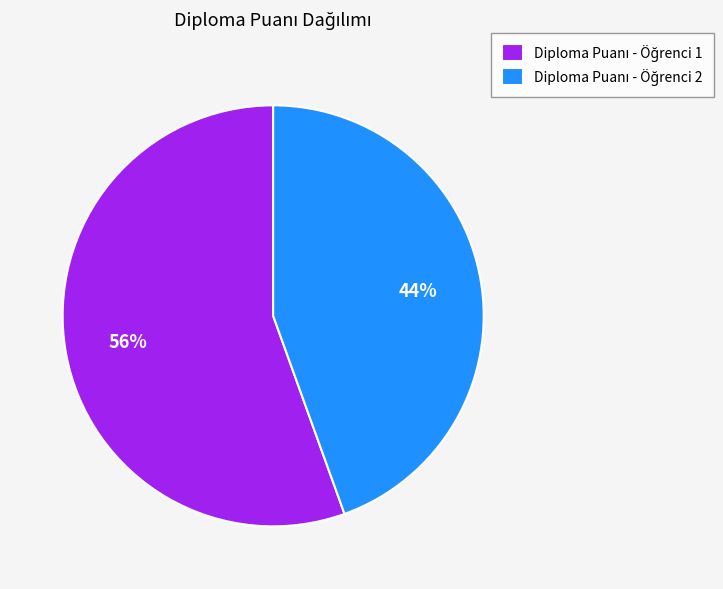

Does any single category account for the majority?

Yes